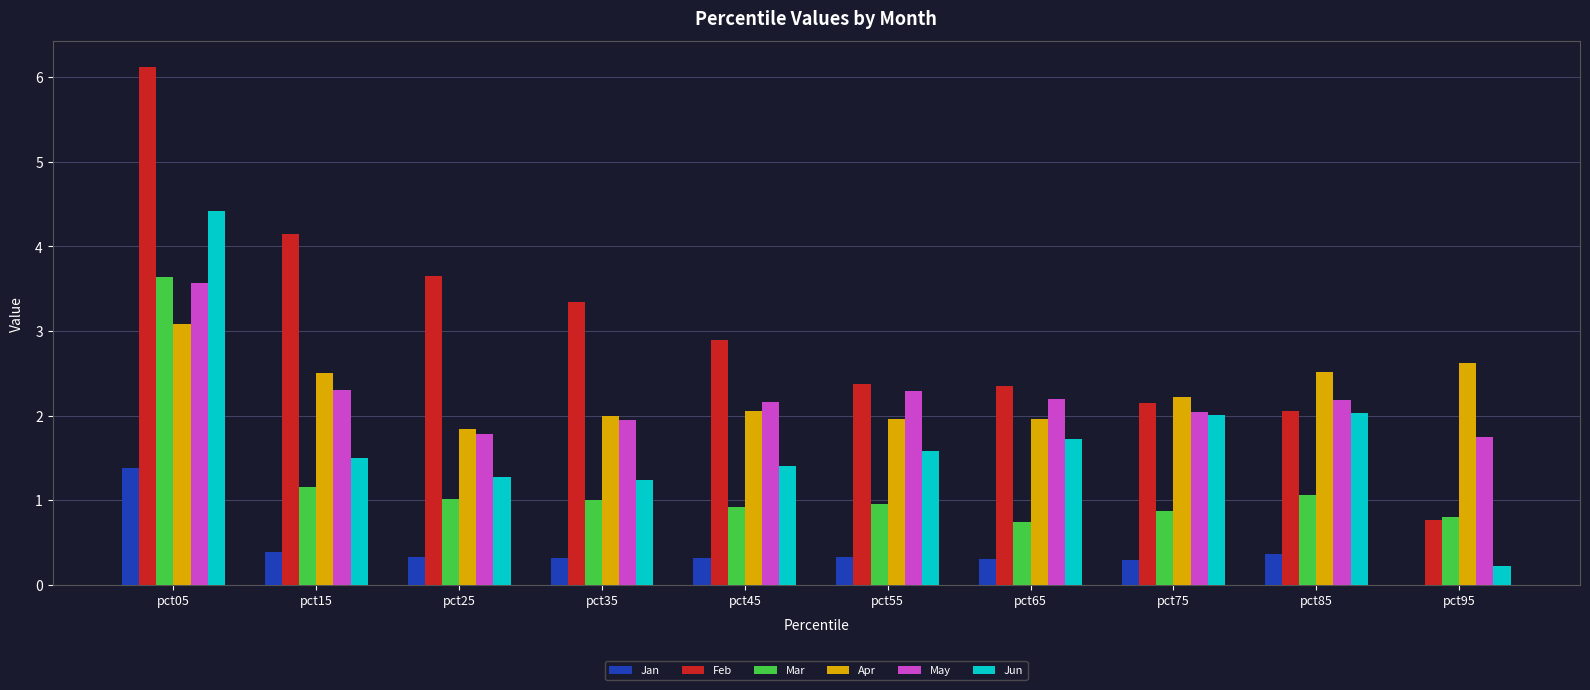

At which category is the sum across all series the highest?

pct05